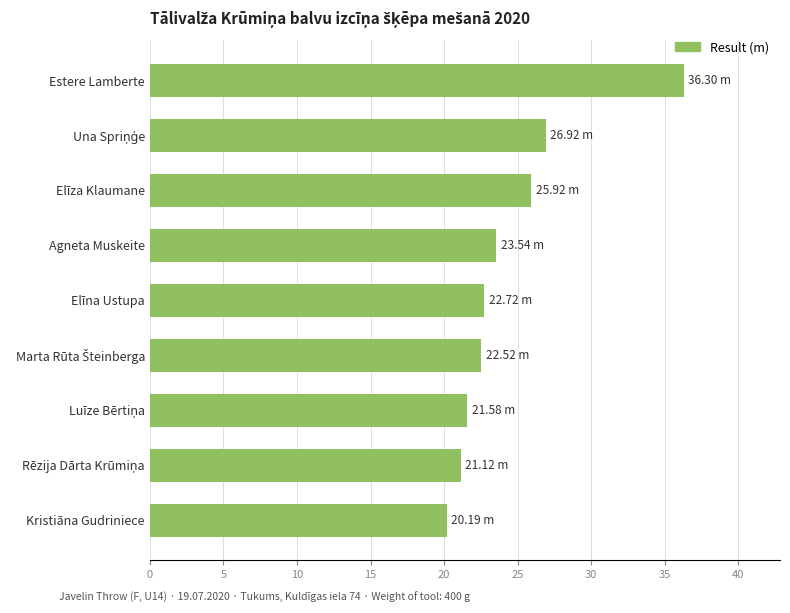

Which category has the lowest value across all series?

Kristiāna Gudriniece